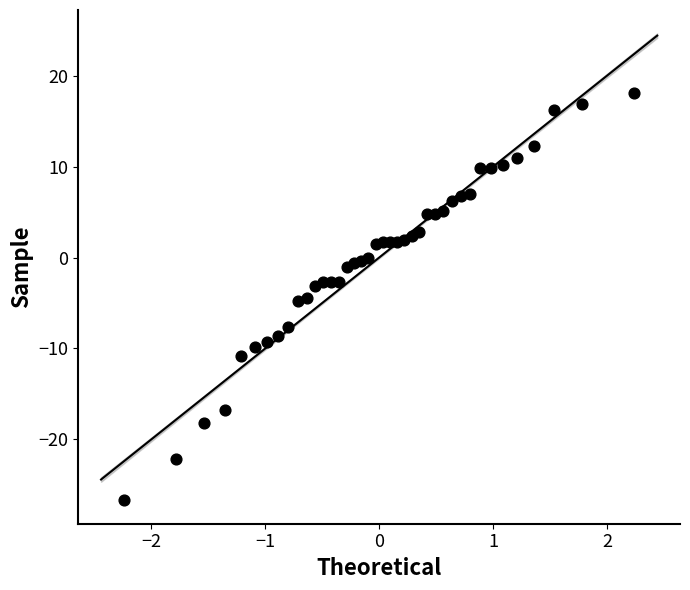

What is the range of Y values (max minus min)?

44.8